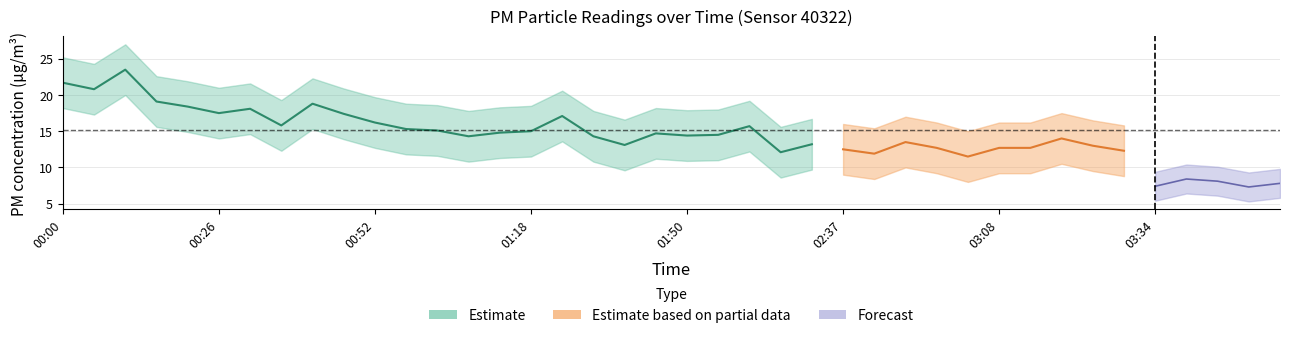

True or false: P1 and P2 intersect in this chart.

False